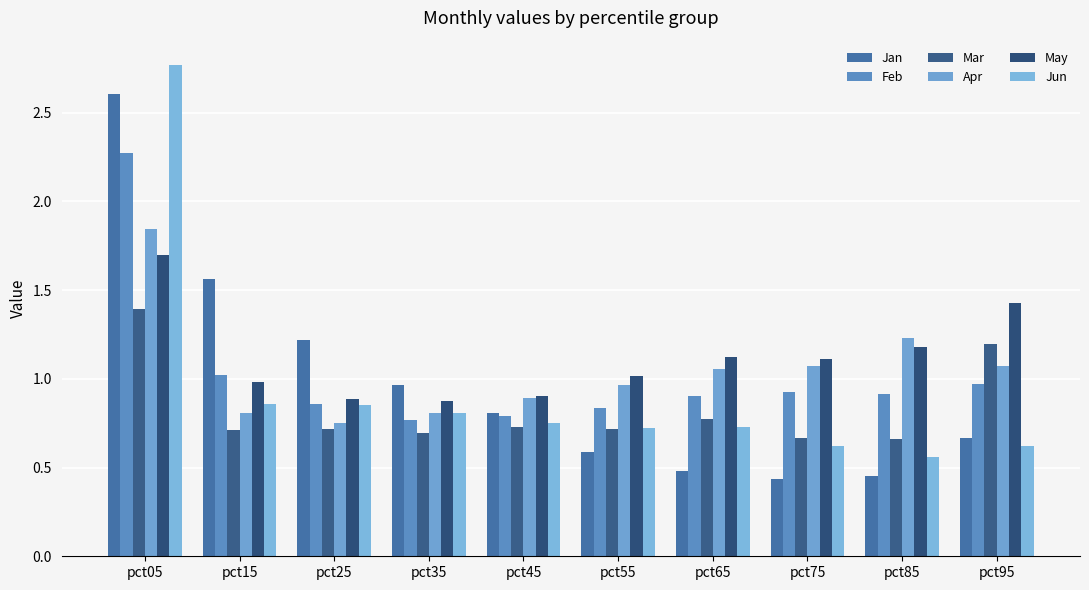

The Mar series shows 0.7 at pct15. True or false?

True